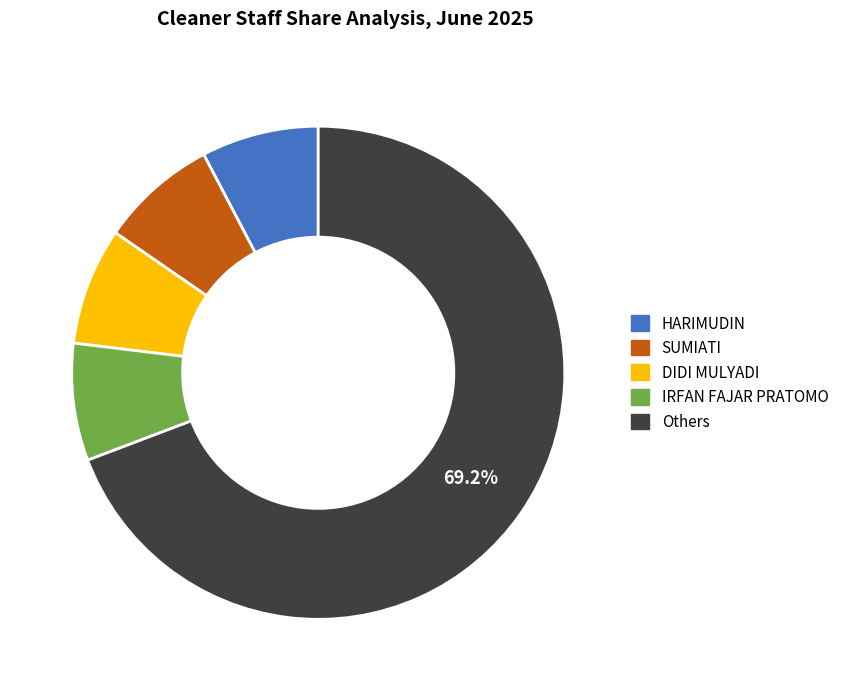

Do HARIMUDIN and IRFAN FAJAR PRATOMO together represent more than half of the pie?

No